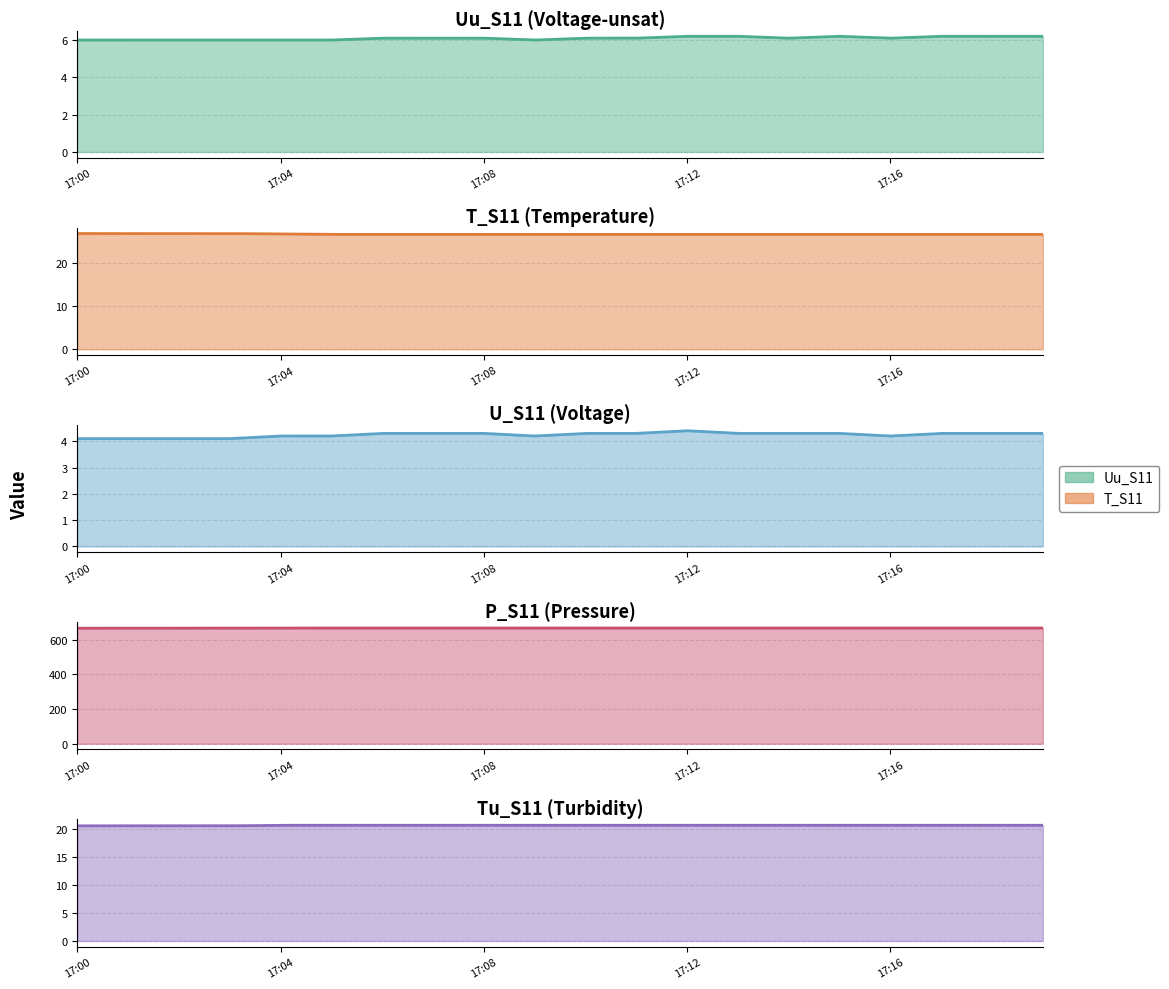

True or false: Uu_S11 and U_S11 cross at least once.

False